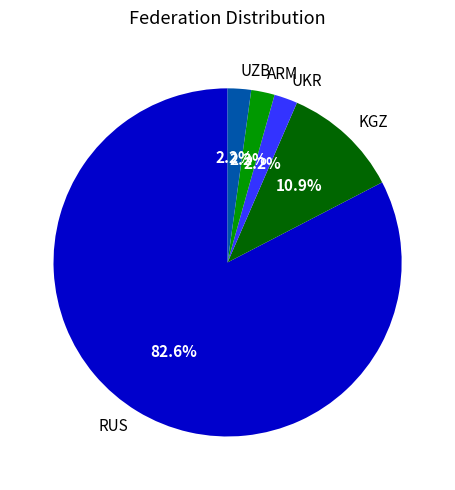

To the nearest percent, what is the difference between the ARM and KGZ slice percentages?

9%